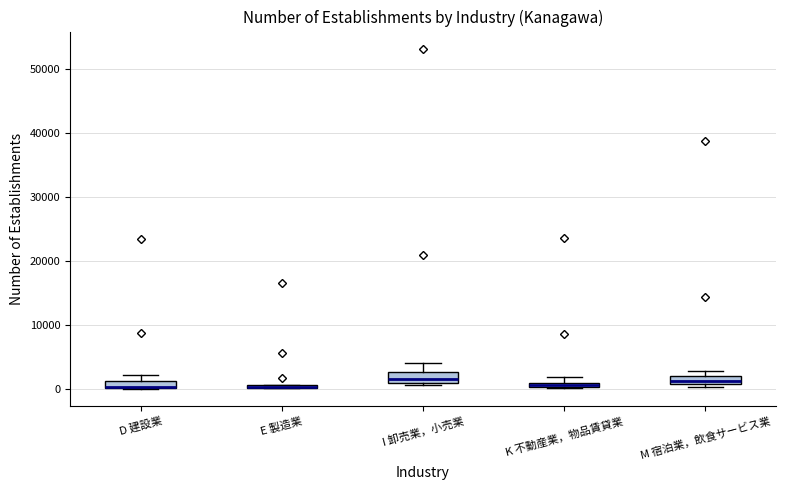

Where is the upper edge of the box for M 宿泊業，飲食サービス業 on the y-axis? The values are not printed on the chart, so give them approximately, as read against the axis.

2000